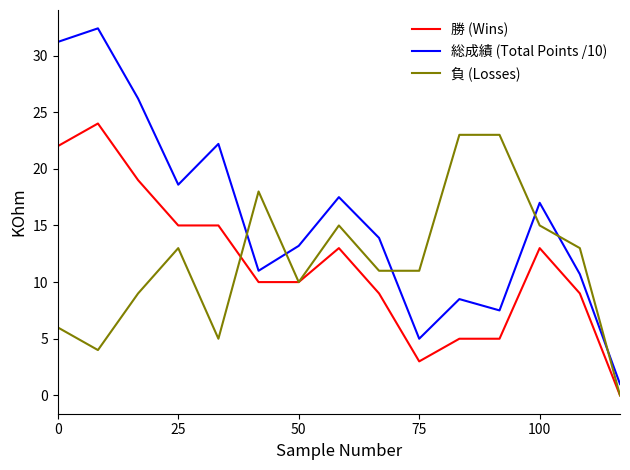

Which series has the widest spread of values?

総成績 (Total Points /10)